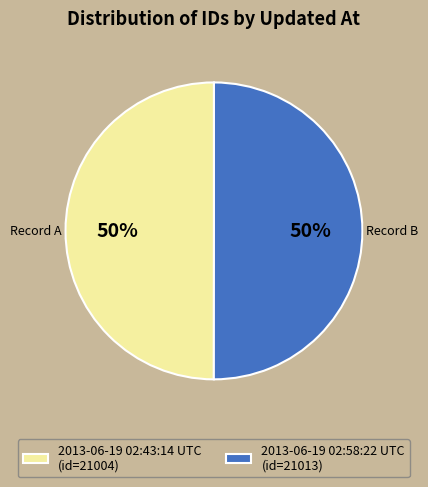

To the nearest percent, what is the combined percentage of 2013-06-19 02:58:22 UTC (id=21013) and 2013-06-19 02:43:14 UTC (id=21004)?

100%